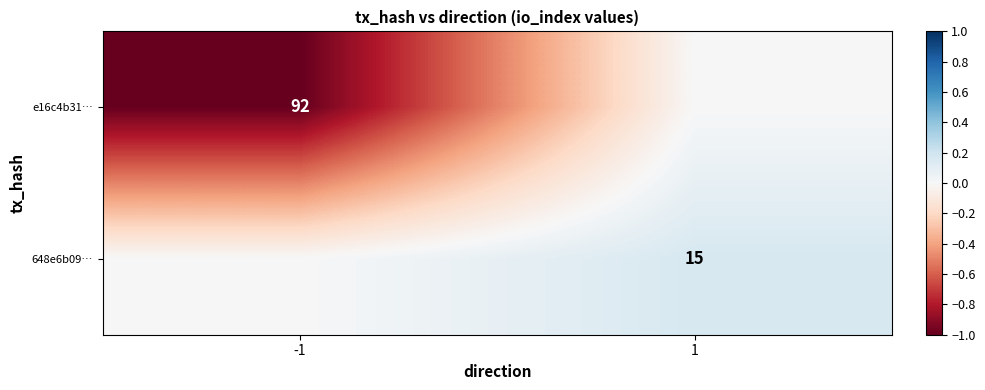

Rank the series at -1 from highest to lowest value.

648e6b09…, e16c4b31…